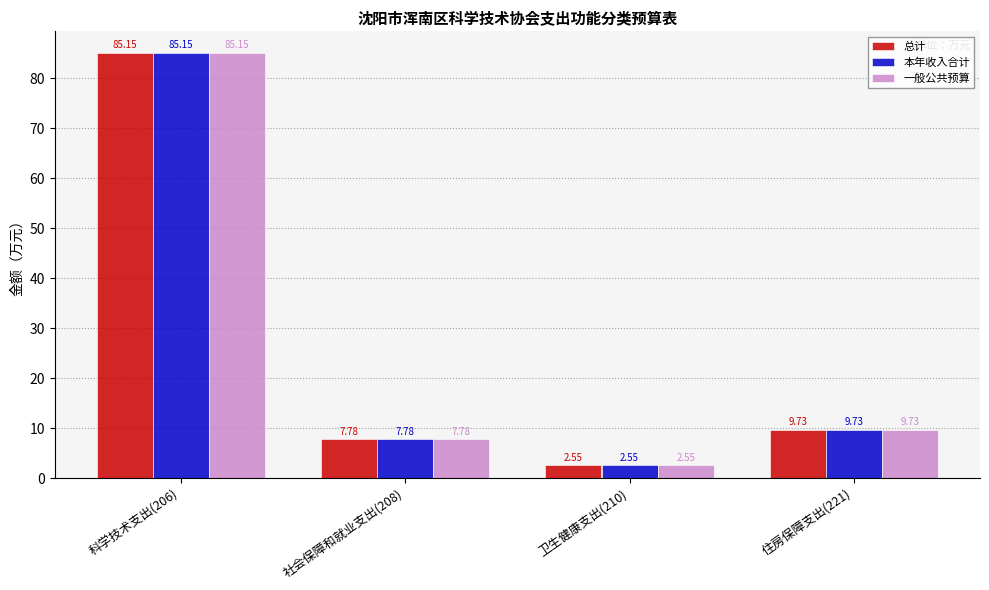

What is the label of the 4th bar from the right?

科学技术支出(206)